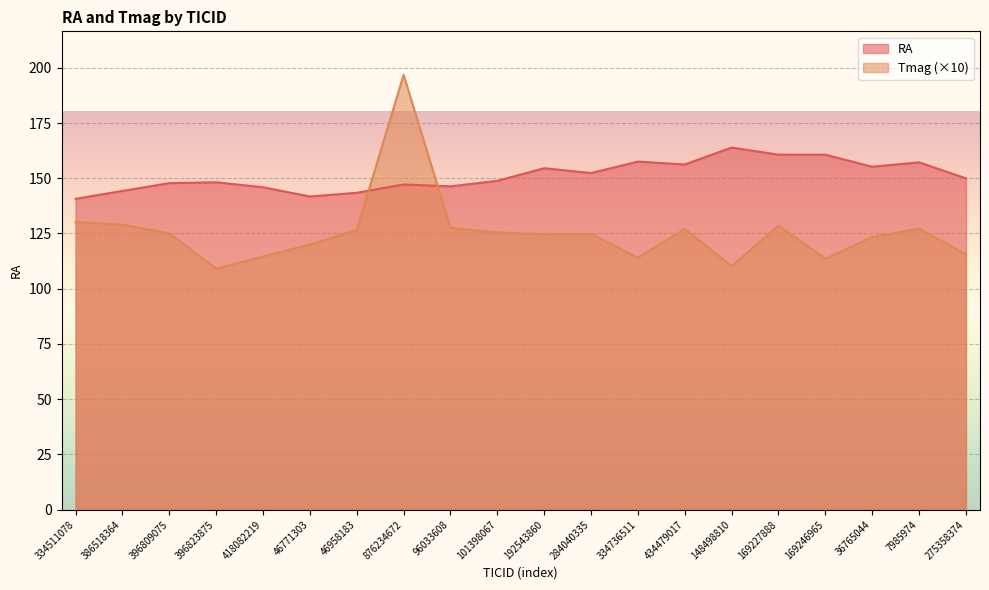

Reading left to right, list all the values displayed in this chart.

RA: 334511078=140.7	386518364=144.3	396809075=147.8	396823875=148.2	418082219=145.9	46771303=141.8	46958183=143.4	876234672=147.2	96033608=146.3	101398067=148.8	192543860=154.5	284040335=152.4	334736511=157.5	434479017=156.2	148498810=163.9	169227888=160.7	169246965=160.7	36765044=155.2	7985974=157.2	275358374=150.0
Tmag: 334511078=130.2	386518364=129.0	396809075=125.1	396823875=109.1	418082219=114.6	46771303=120.0	46958183=126.6	876234672=196.8	96033608=127.6	101398067=125.5	192543860=124.7	284040335=124.8	334736511=114.1	434479017=127.1	148498810=110.2	169227888=128.6	169246965=113.6	36765044=123.4	7985974=127.2	275358374=115.6